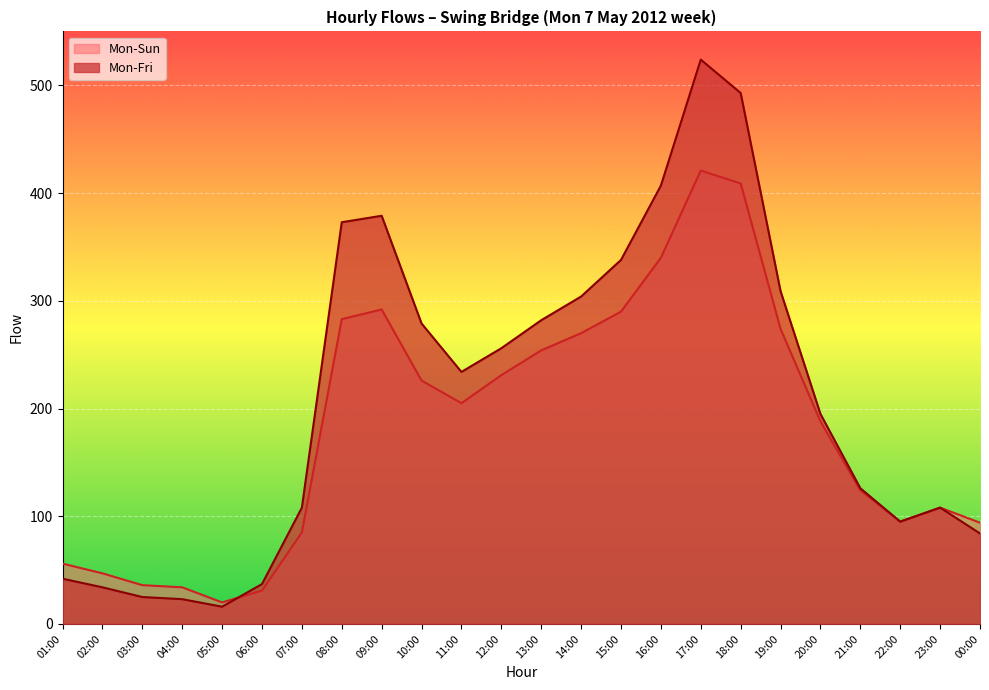

What position from the right is 18:00?

7